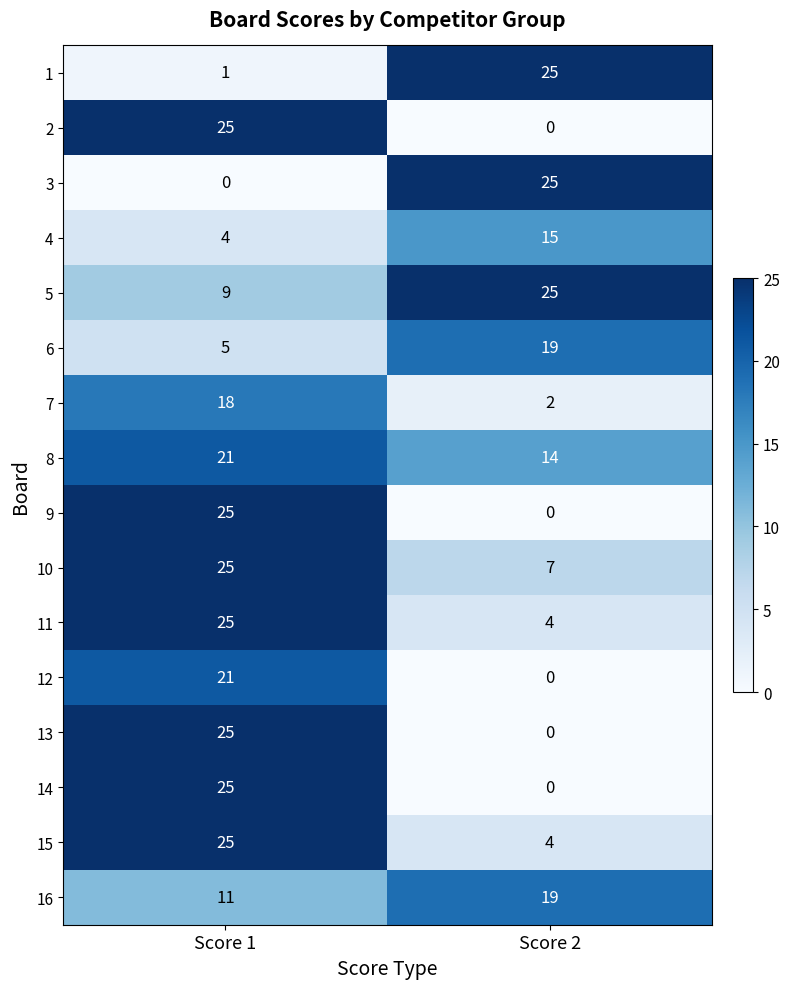

What value does the 3 series have at Score 2, to the nearest 5?

25